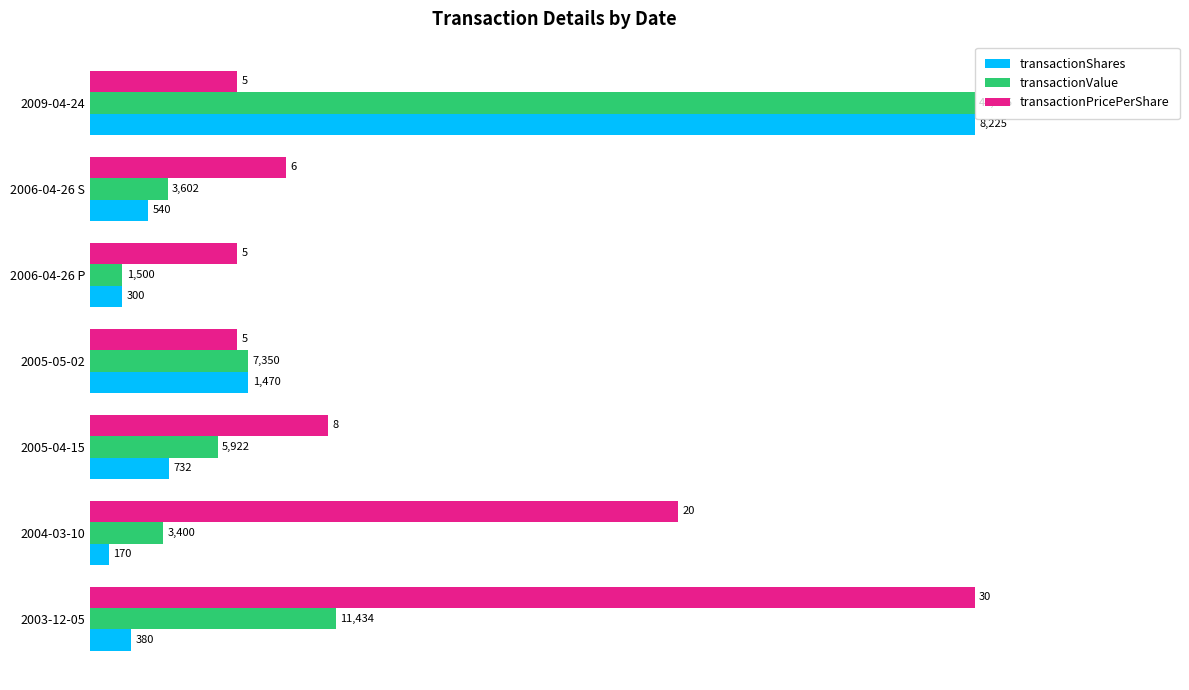

What are all the series names shown in the legend?

transactionShares, transactionValue, transactionPricePerShare